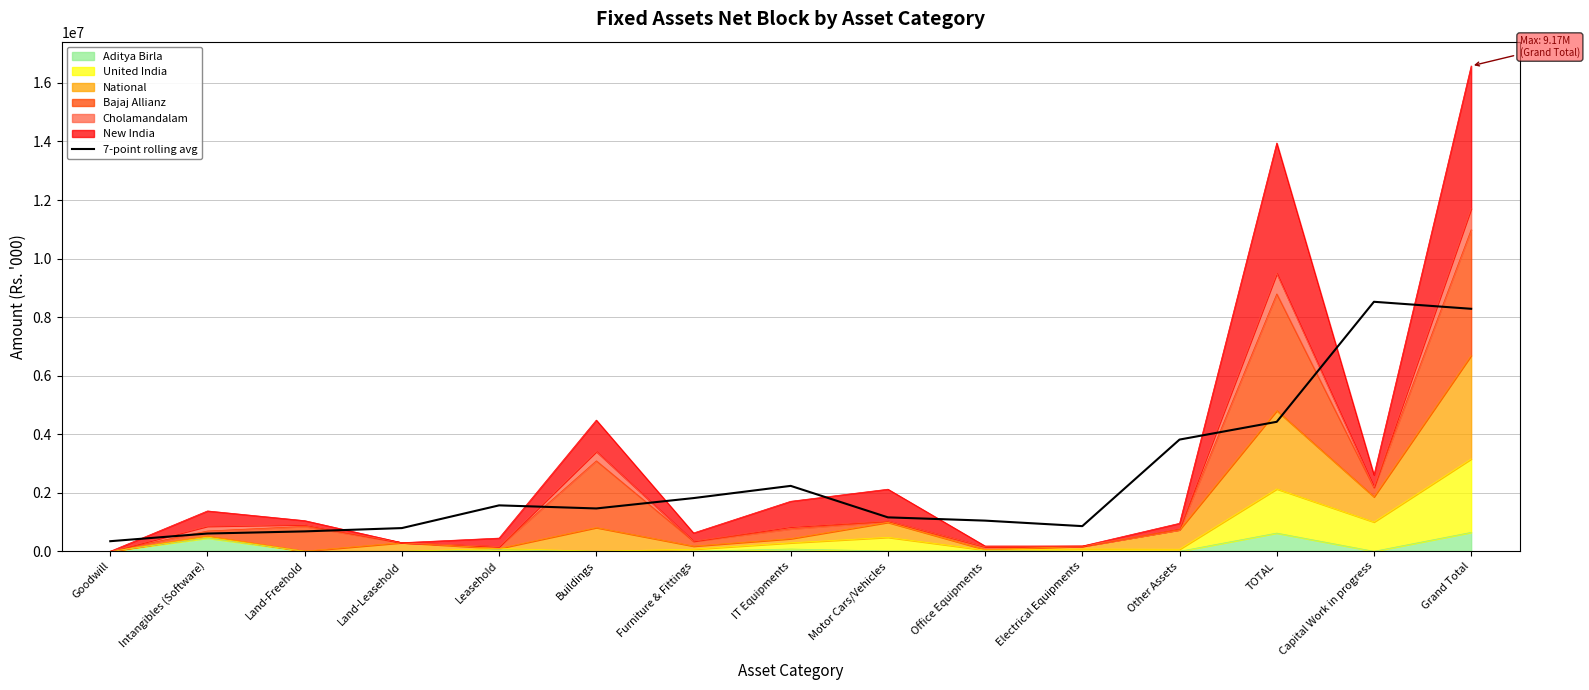

What is the value of the 6th point from the left?

1463574.7